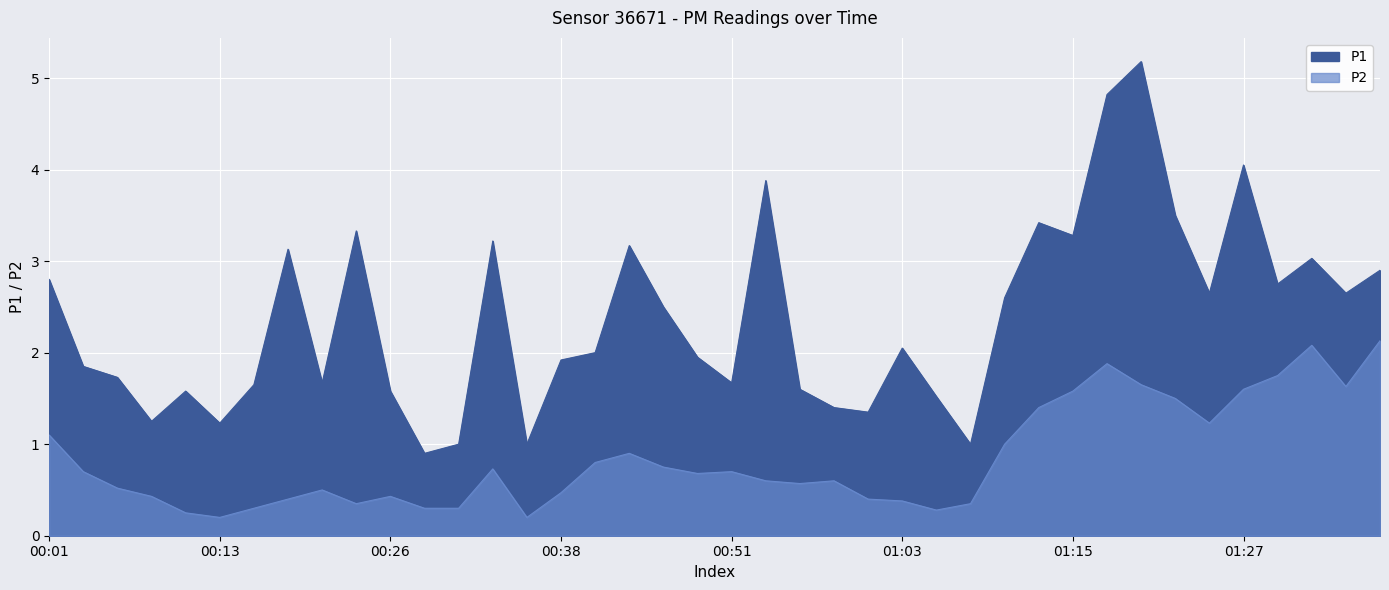

Reading left to right, extract all data points from this chart.

P1: 2.8	1.9	1.7	1.2	1.6	1.2	1.6	3.1	1.7	3.3	1.6	0.9	1.0	3.2	1.0	1.9	2.0	3.2	2.5	1.9	1.7	3.9	1.6	1.4	1.4	2.0	1.5	1.0	2.6	3.4	3.3	4.8	5.2	3.5	2.6	4.0	2.8	3.0	2.6	2.9
P2: 1.1	0.7	0.5	0.4	0.2	0.2	0.3	0.4	0.5	0.3	0.4	0.3	0.3	0.7	0.2	0.5	0.8	0.9	0.8	0.7	0.7	0.6	0.6	0.6	0.4	0.4	0.3	0.3	1.0	1.4	1.6	1.9	1.6	1.5	1.2	1.6	1.8	2.1	1.6	2.1